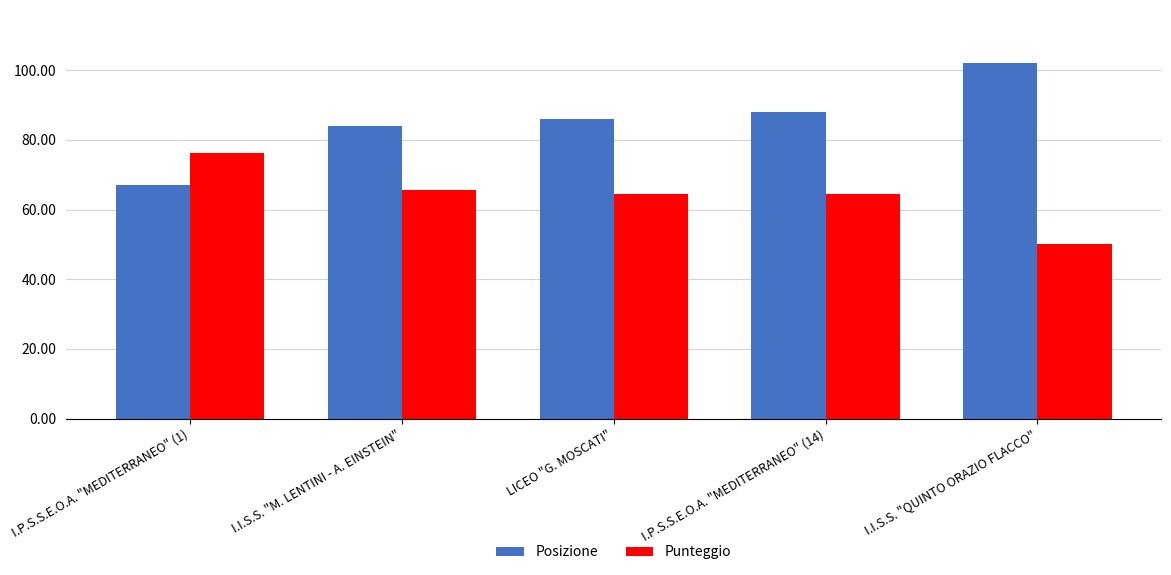

What is the lowest value of the Posizione series?

67.0